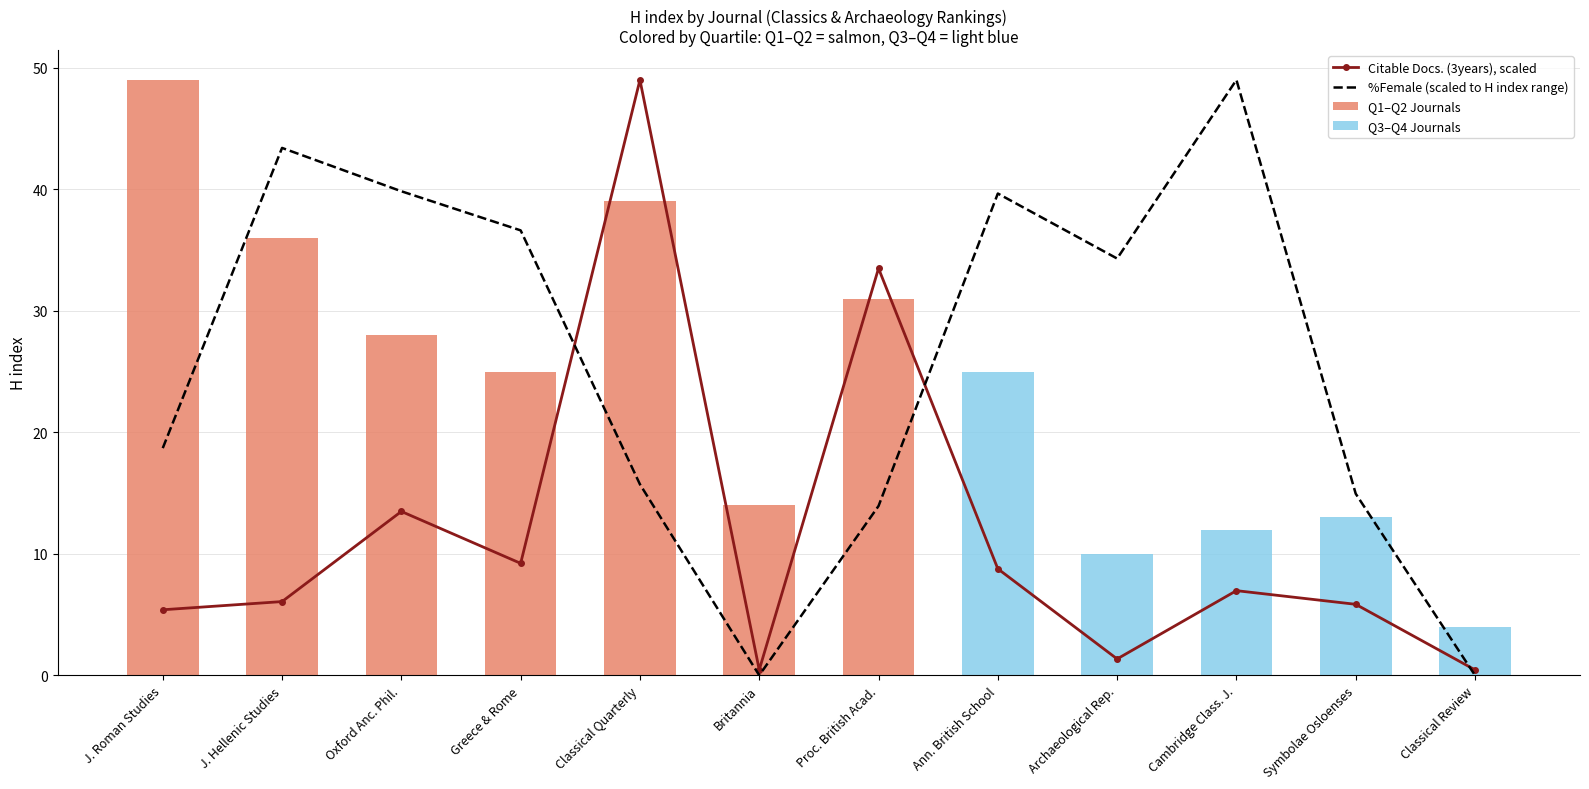

At which category does the chart reach its peak across all series?

Classical Quarterly